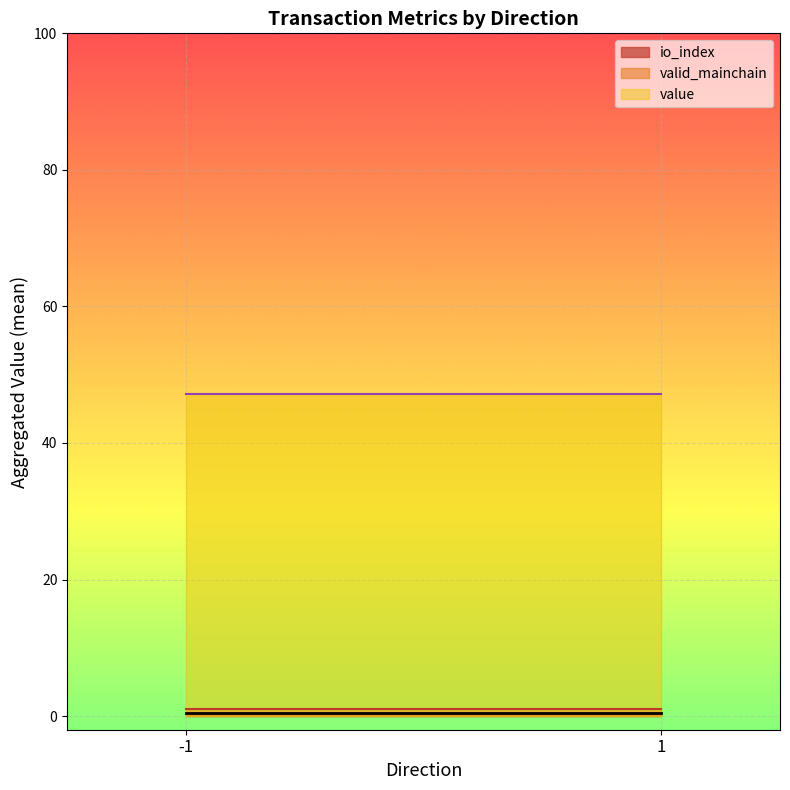

Which series has the largest total across all categories?

value